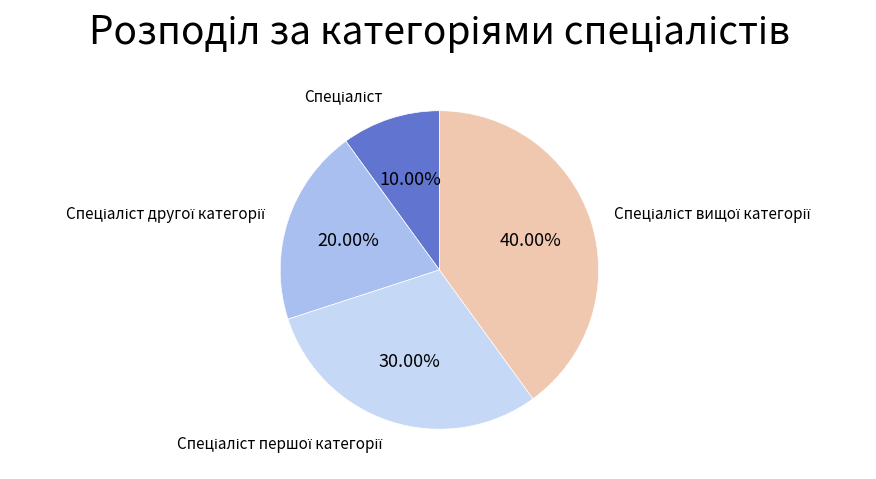

How many segments does this pie chart have?

4